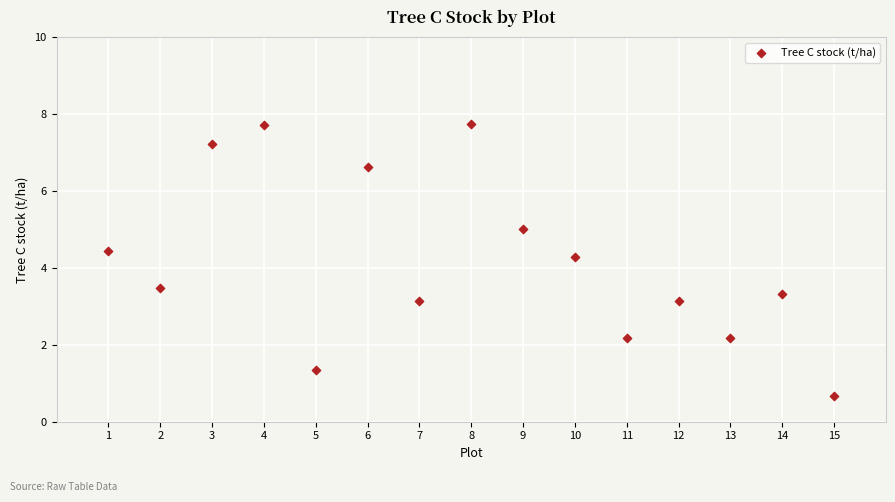

What Y value in the scatter plot is closest to 4?

4.3